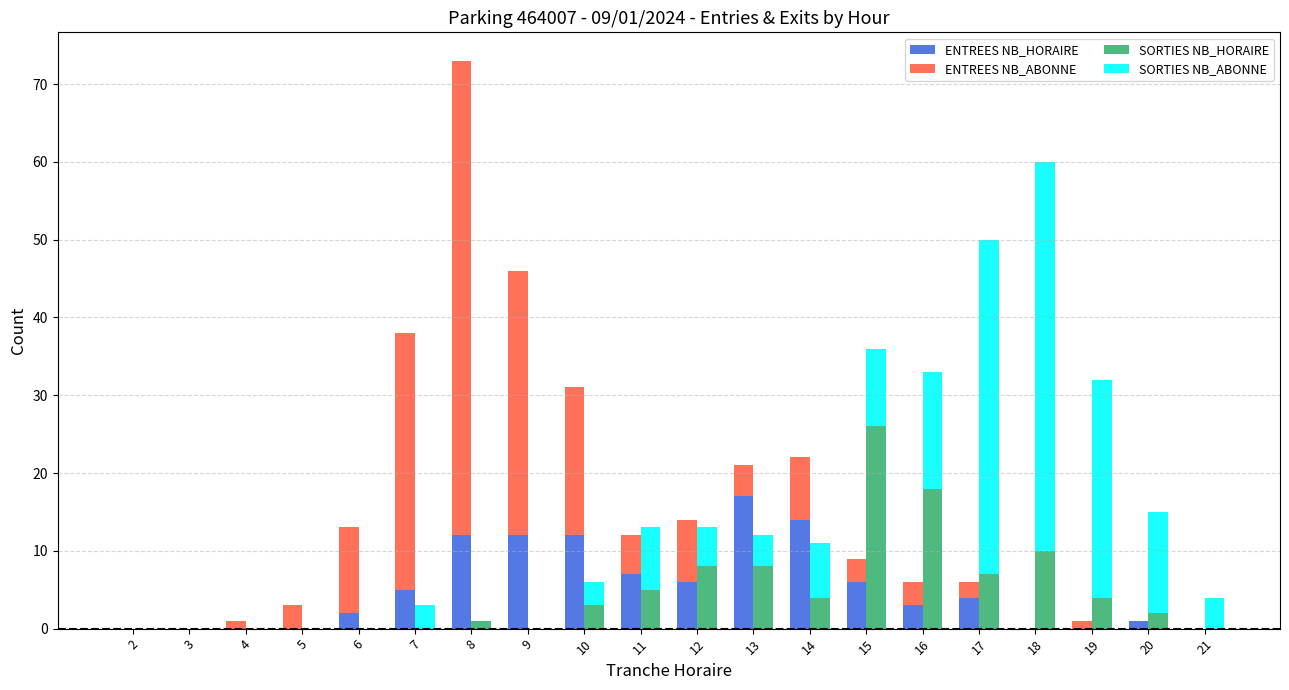

Rank the series by their maximum value, from highest to lowest.

ENTREES NB_ABONNE, SORTIES NB_ABONNE, SORTIES NB_HORAIRE, ENTREES NB_HORAIRE